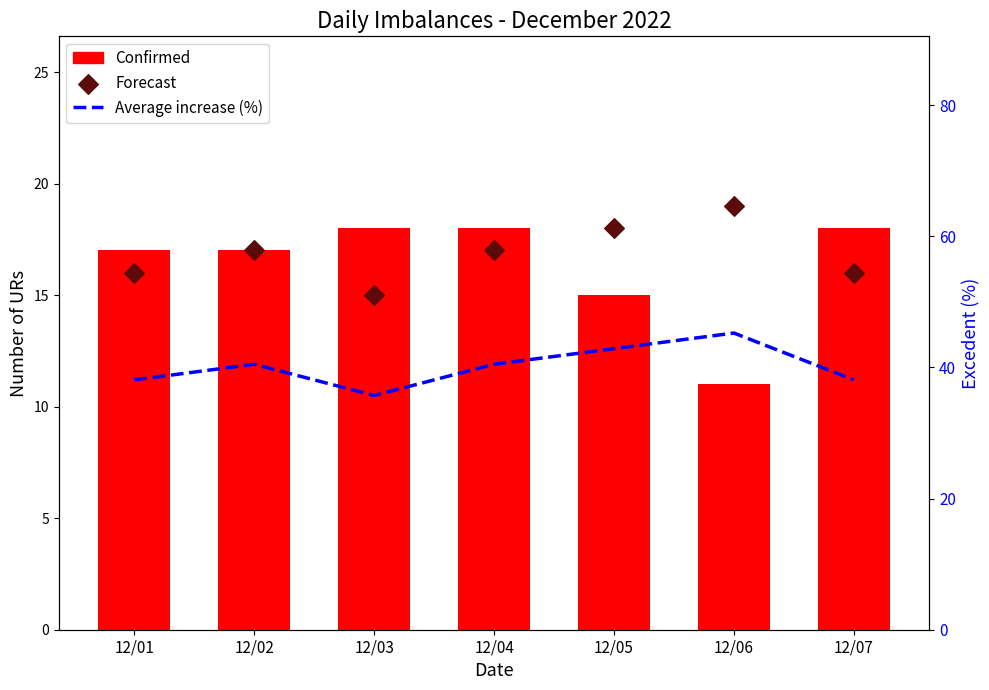

At how many categories does at least one series exceed 38?

6